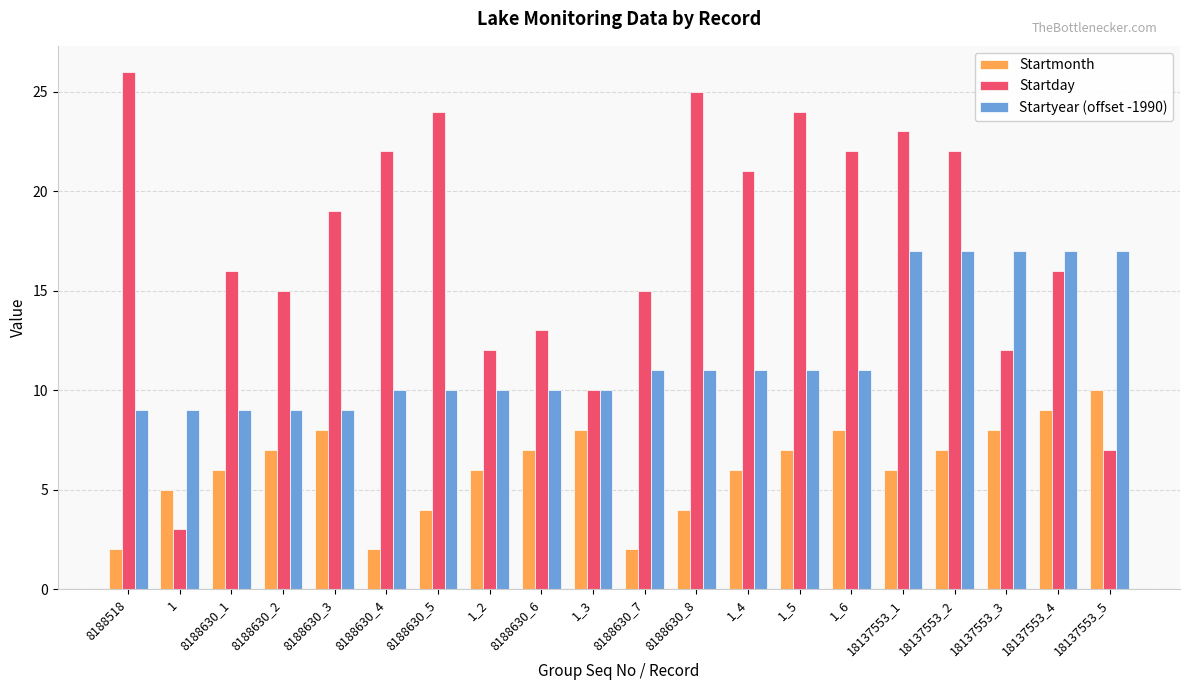

What are all the series names shown in the legend?

Startmonth, Startday, Startyear (offset -1990)